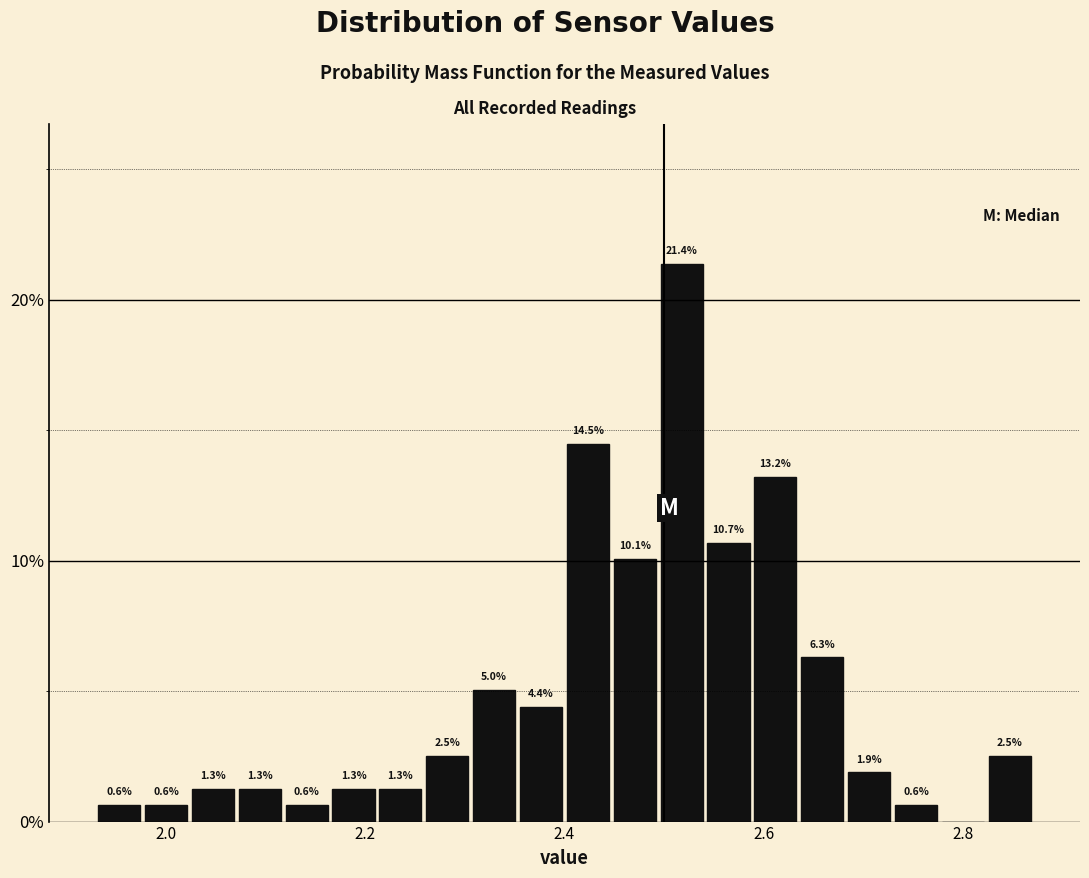

Read against the x-axis, roughly where is the centre of the tallest bar?

2.52